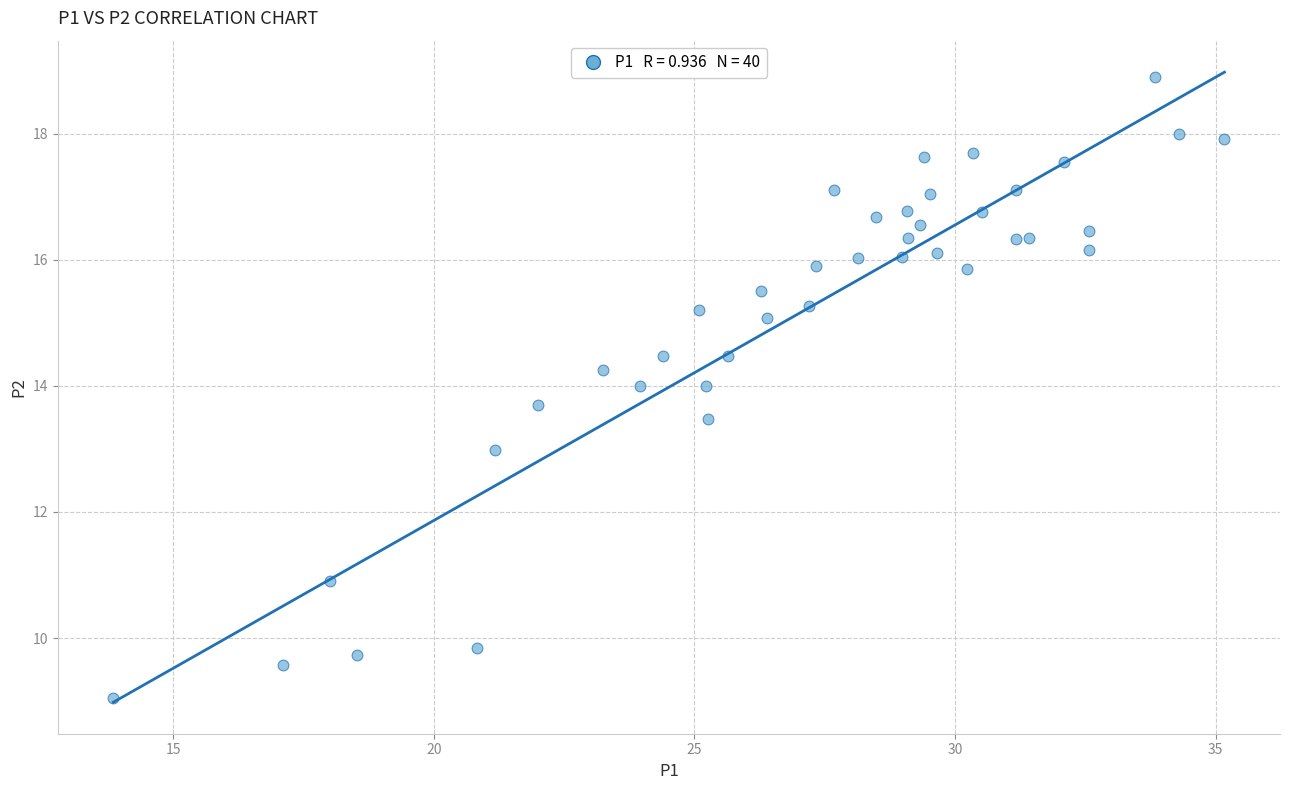

What is the range of X values (max minus min)?

21.3